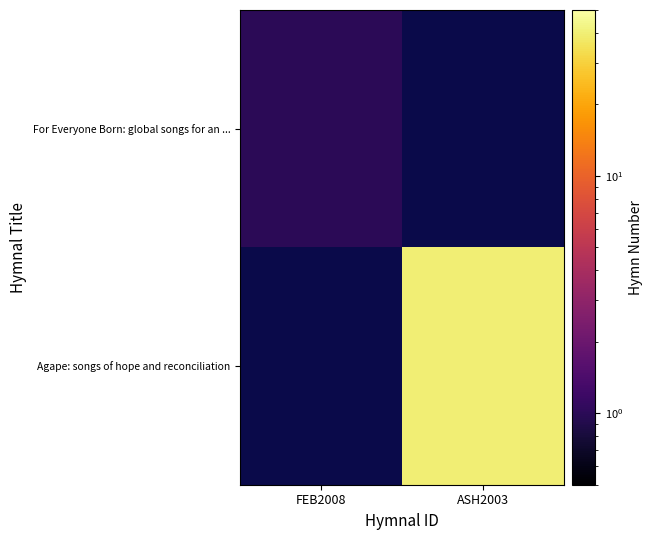

True or false: Agape: songs of hope and reconciliation has a value of 40.0 at ASH2003.

True